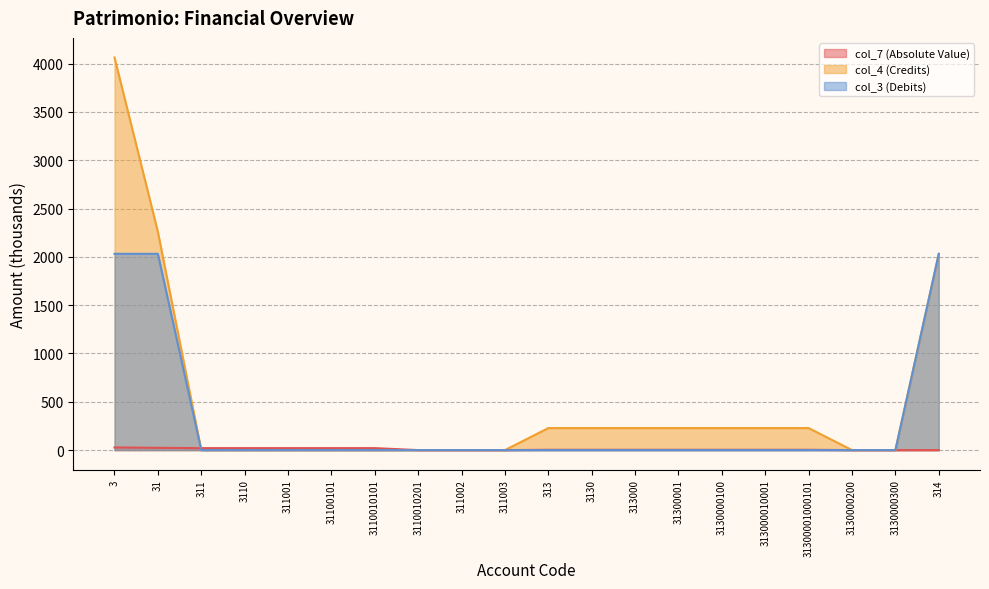

How many categories are shown in the chart?

20